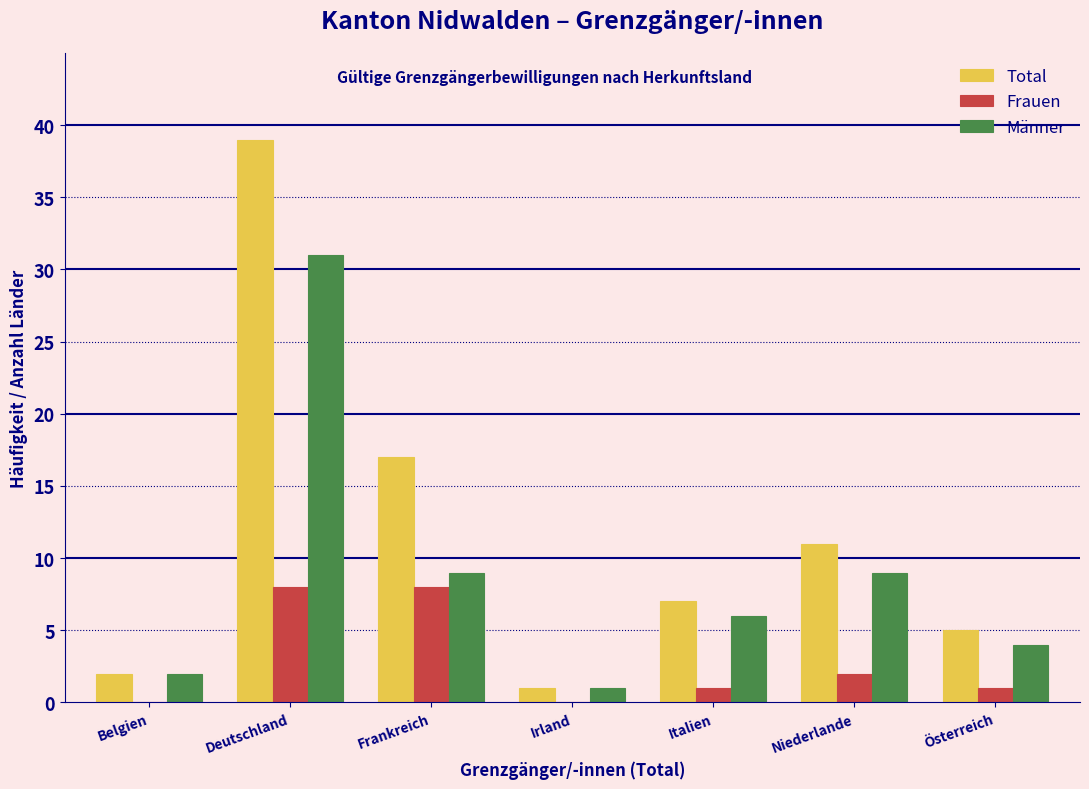

Reading right to left, transcribe all the data shown in this chart.

Total: Österreich=5	Niederlande=11	Italien=7	Irland=1	Frankreich=17	Deutschland=39	Belgien=2
Frauen: Österreich=1	Niederlande=2	Italien=1	Irland=0	Frankreich=8	Deutschland=8	Belgien=0
Männer: Österreich=4	Niederlande=9	Italien=6	Irland=1	Frankreich=9	Deutschland=31	Belgien=2